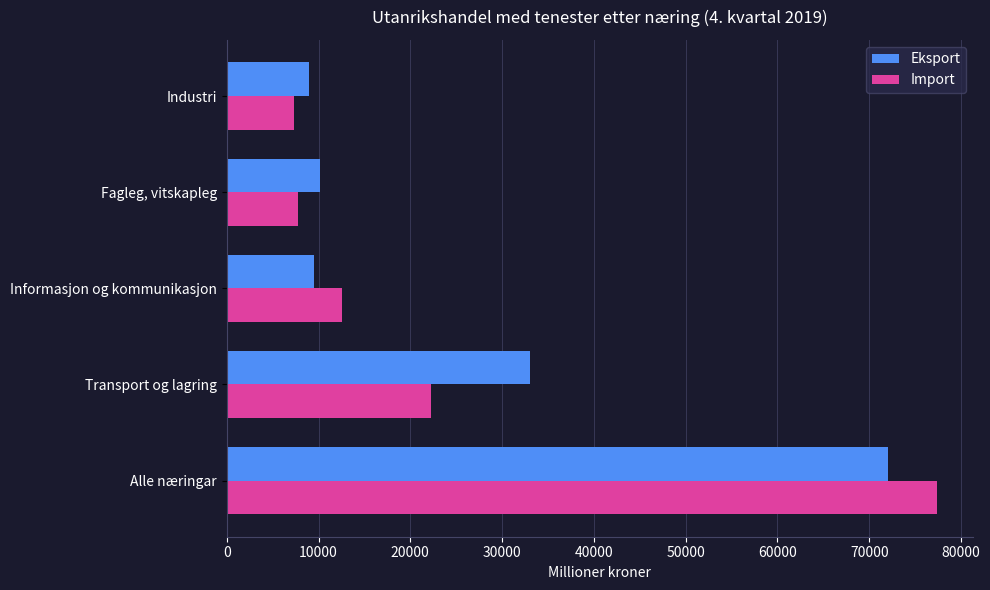

Which series has the largest total across all categories?

Eksport